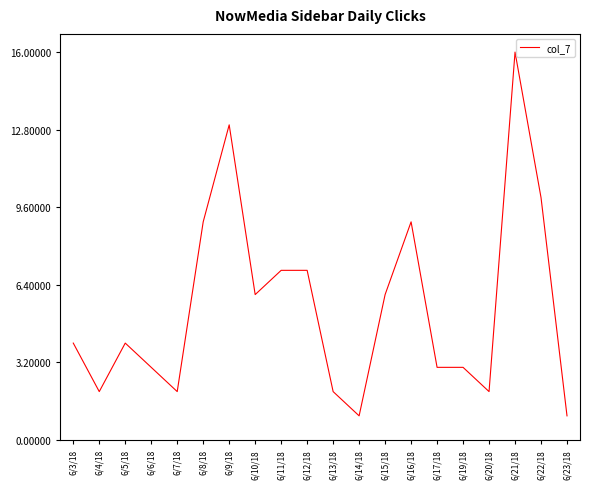

True or false: there are more than 2 points higher than both neighbors.

True